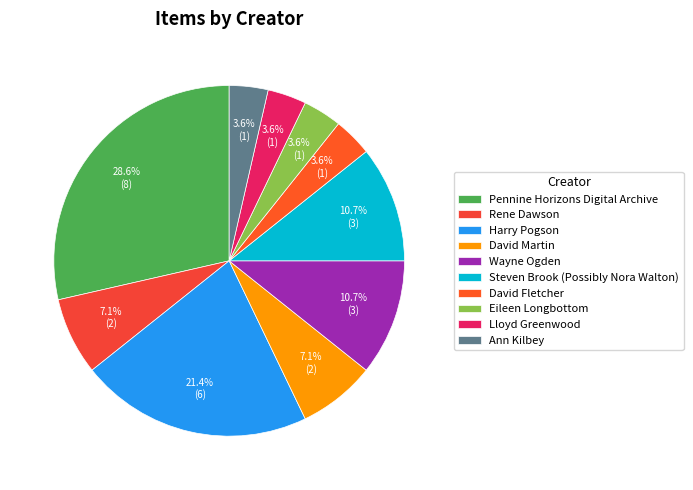

How many segments does this pie chart have?

10